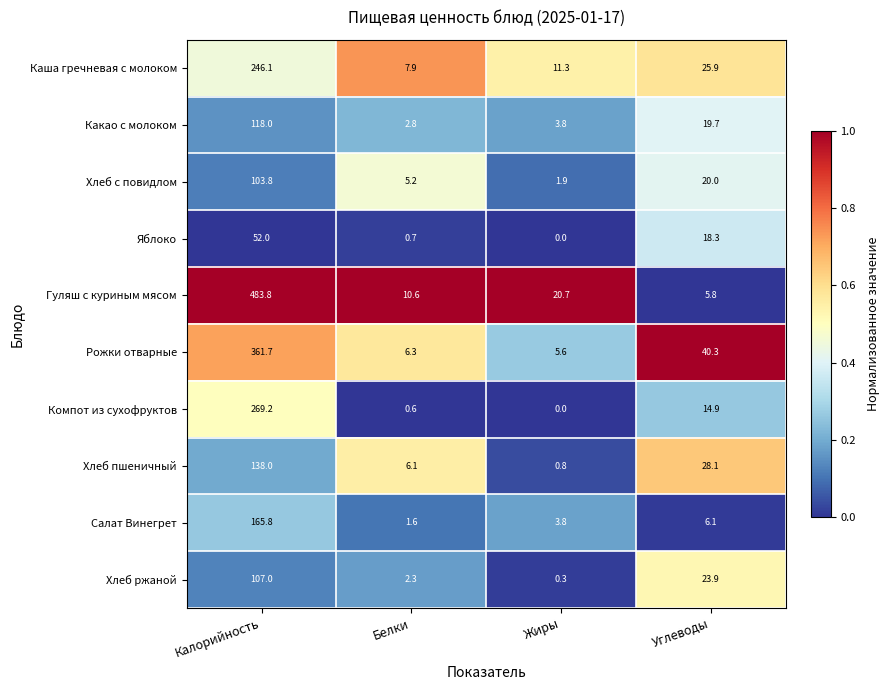

The value of Салат Винегрет at Жиры is 3.8. True or false?

True